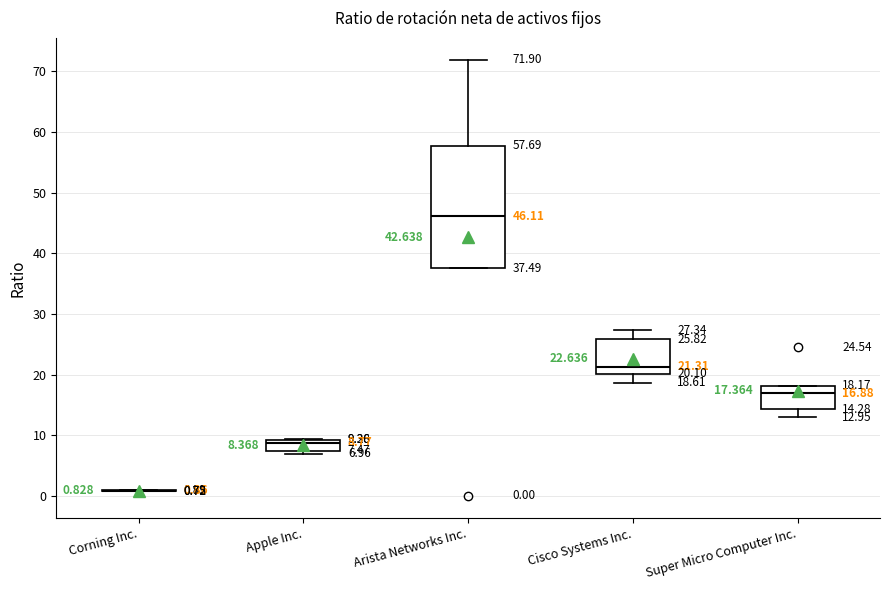

Comparing the boxes themselves (not the whiskers), which one is the tallest?

Arista Networks Inc.